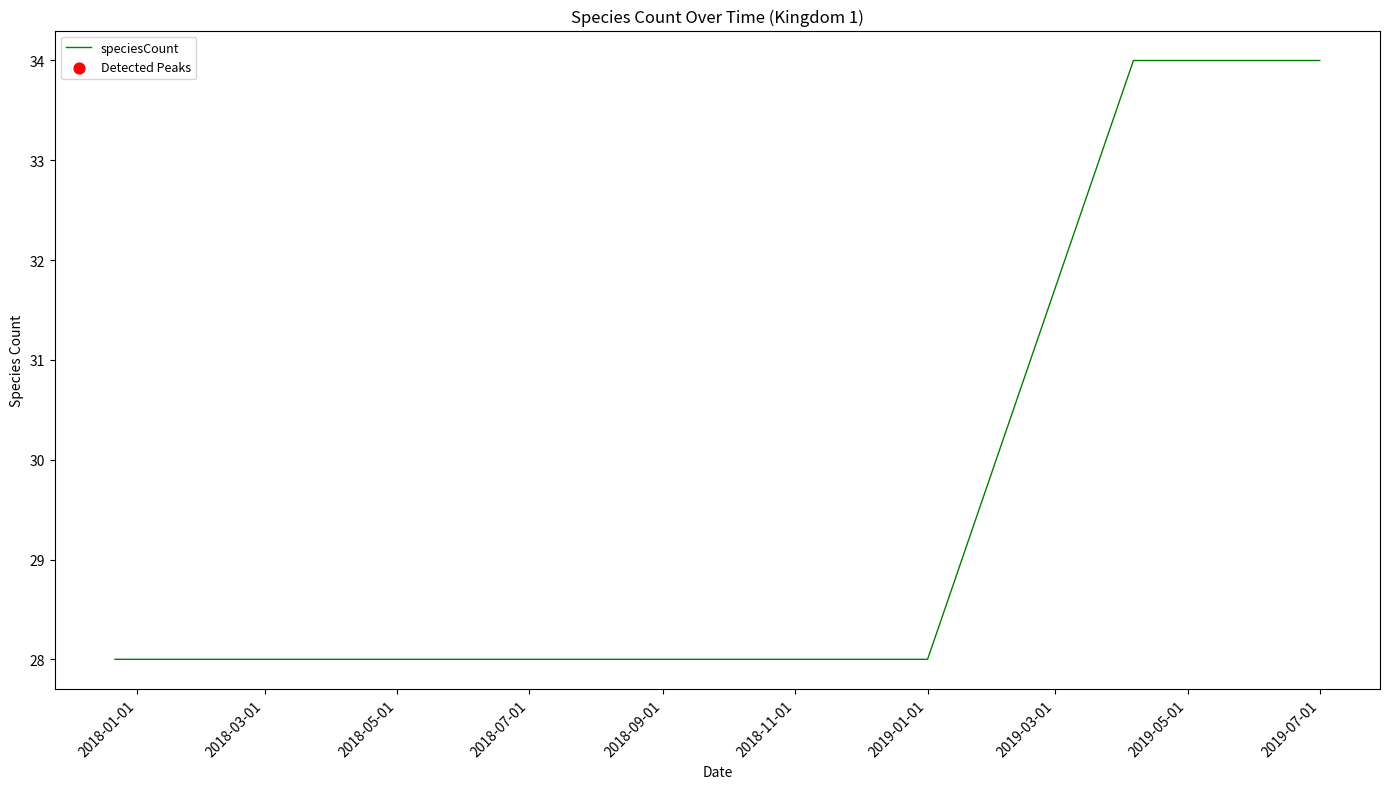

What is the difference between the second highest and minimum values?

6